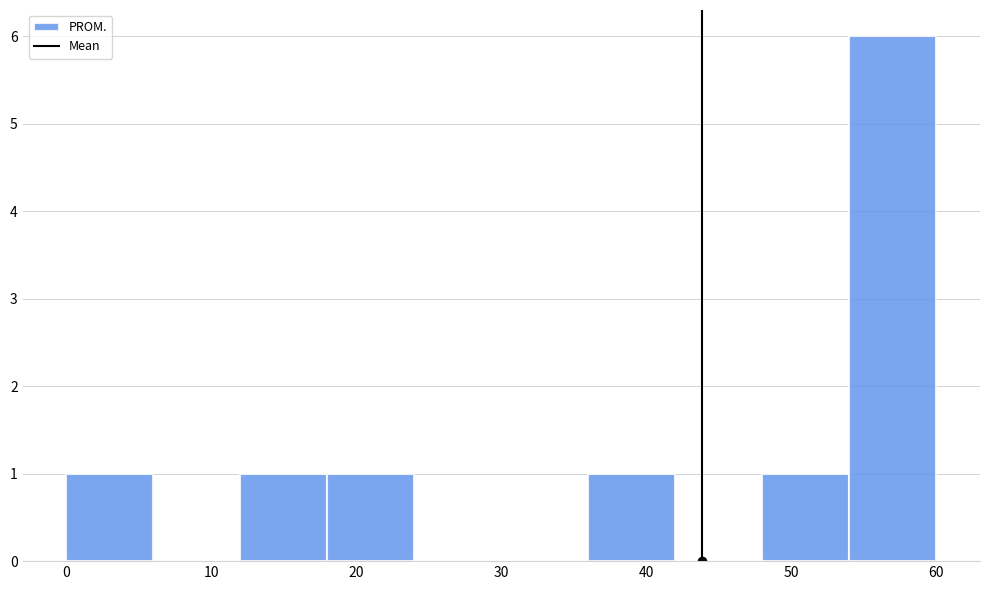

Over which range of the x-axis is the bar tallest?

54 to 60